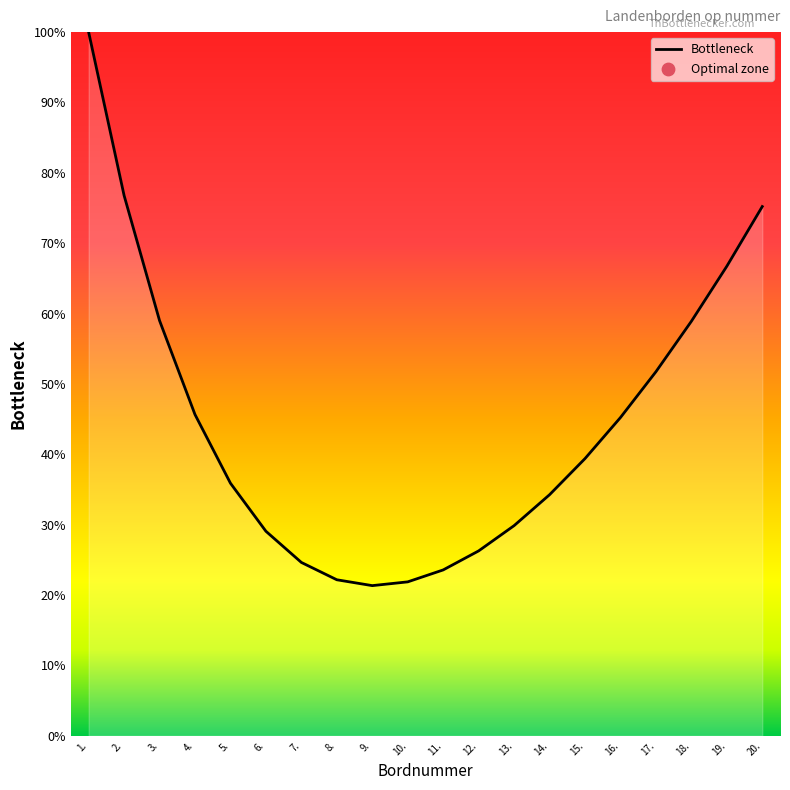

Approximately how many times larger is the value at 6. compared to 8.?

1.3